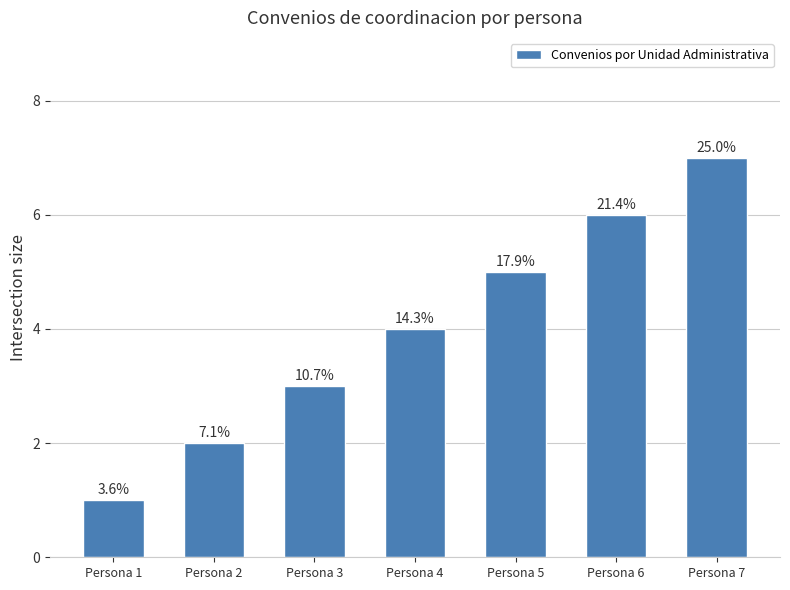

List the labels in order of value, largest first.

Persona 7, Persona 6, Persona 5, Persona 4, Persona 3, Persona 2, Persona 1